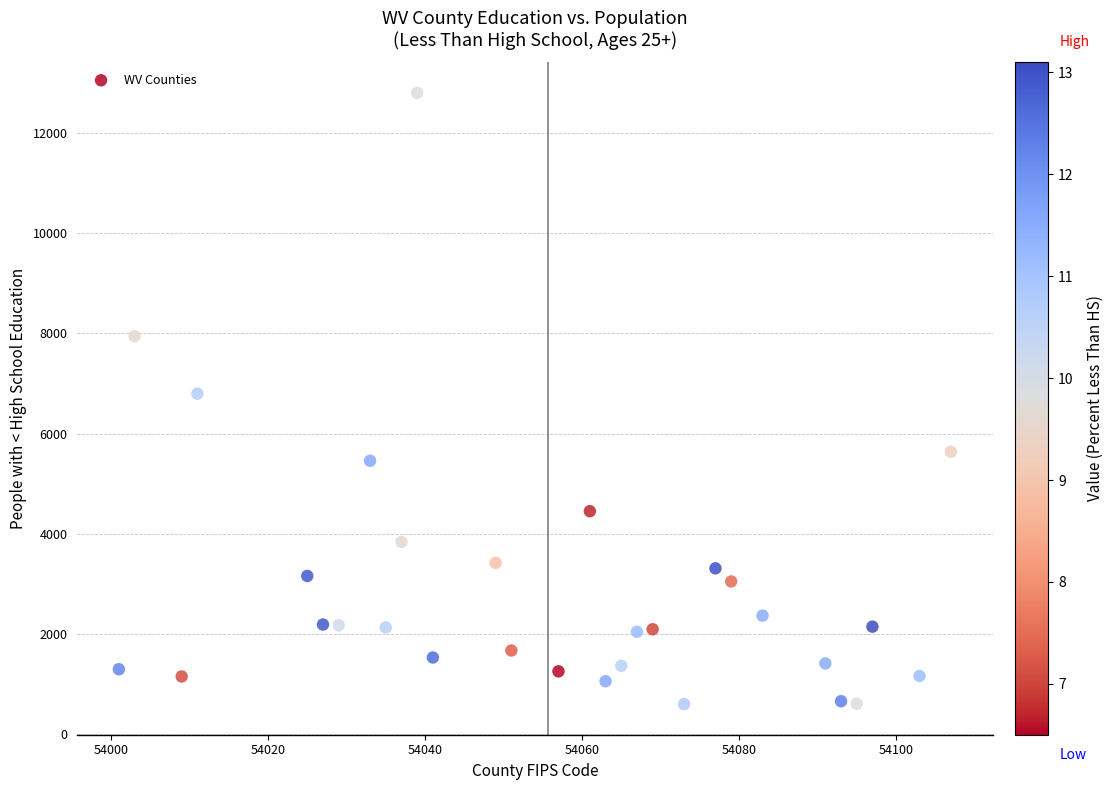

What is the range of X values (max minus min)?

106